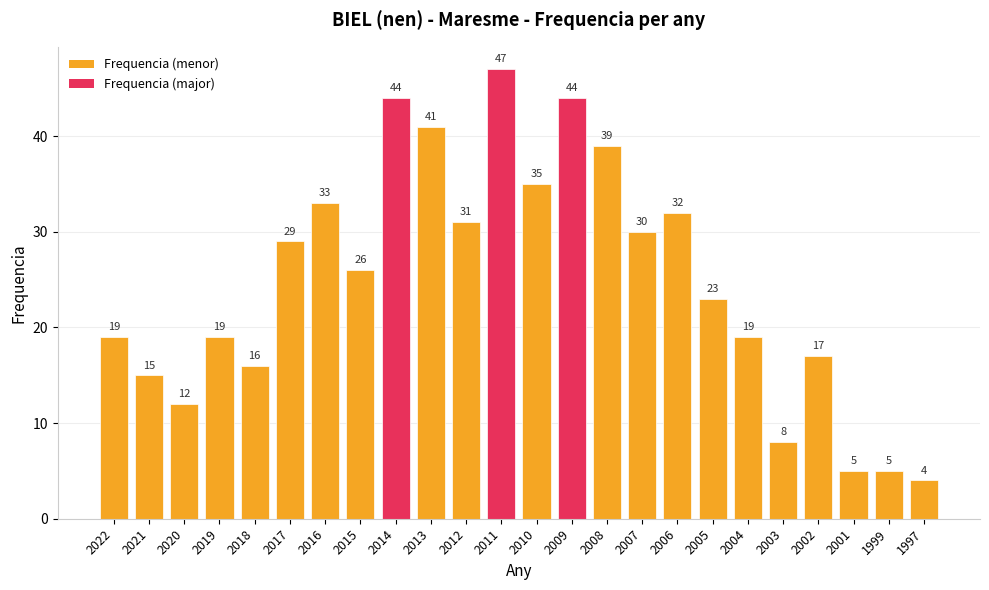

At which label is the value closest to 25?

2015